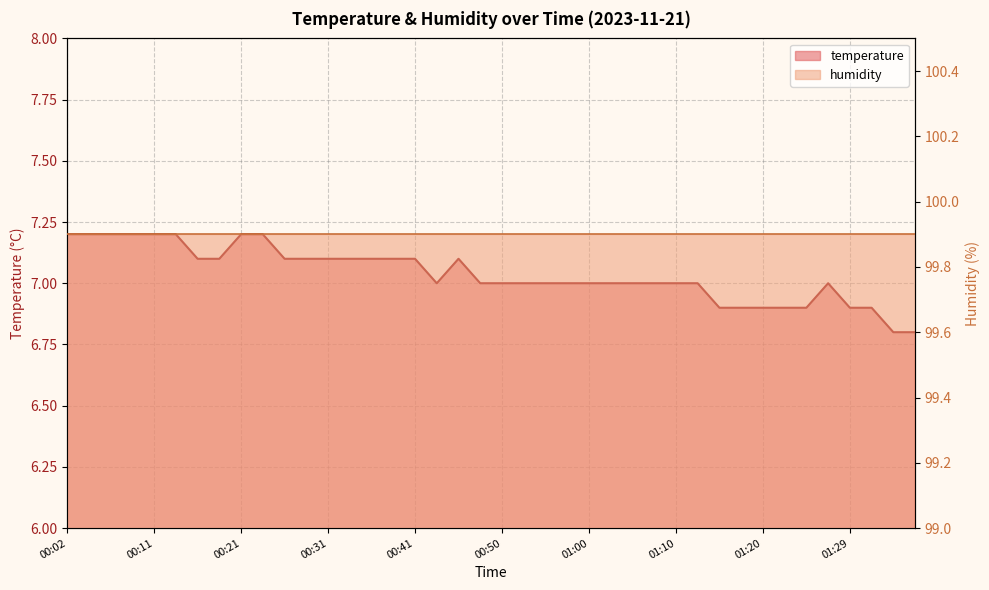

List the labels in order of value, largest first.

00:02, 00:04, 00:07, 00:09, 00:11, 00:14, 00:21, 00:24, 00:16, 00:19, 00:26, 00:28, 00:31, 00:33, 00:36, 00:38, 00:41, 00:45, 00:43, 00:48, 00:50, 00:53, 00:55, 00:58, 01:00, 01:02, 01:05, 01:07, 01:10, 01:12, 01:27, 01:15, 01:17, 01:20, 01:22, 01:24, 01:29, 01:32, 01:34, 01:37